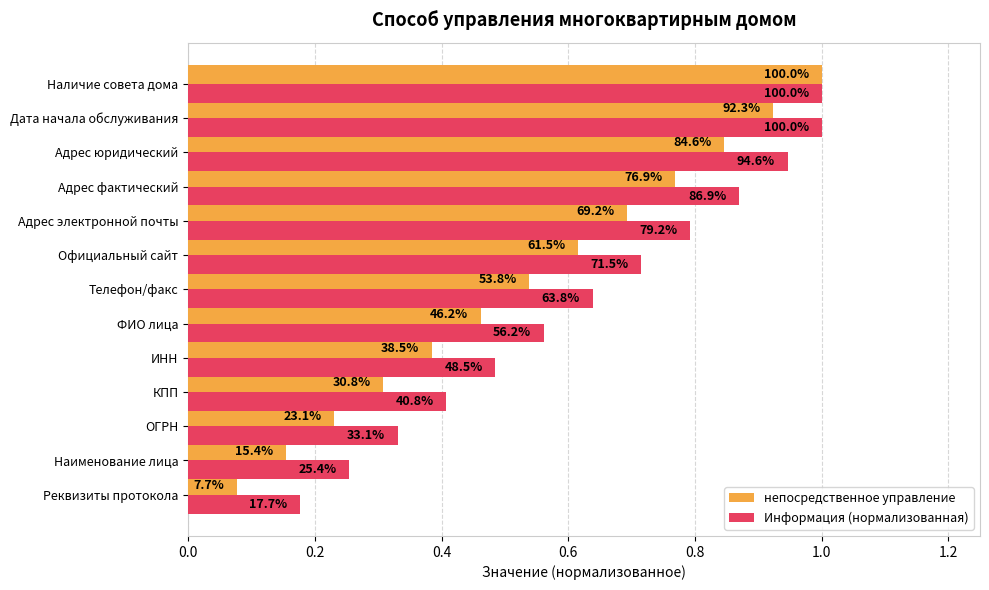

What are all the series names shown in the legend?

непосредственное управление, Информация (нормализованная)